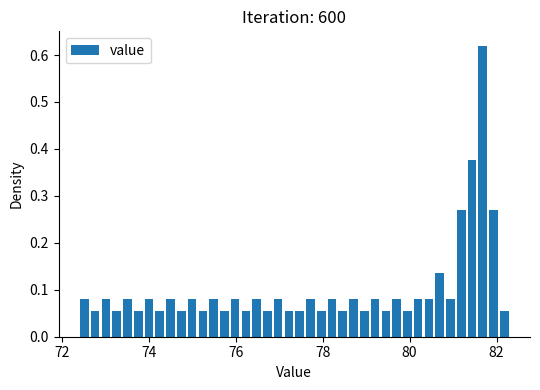

Around what value on the x-axis is the tallest bar? Give the approximate position of its centre, as read against the axis.

81.6